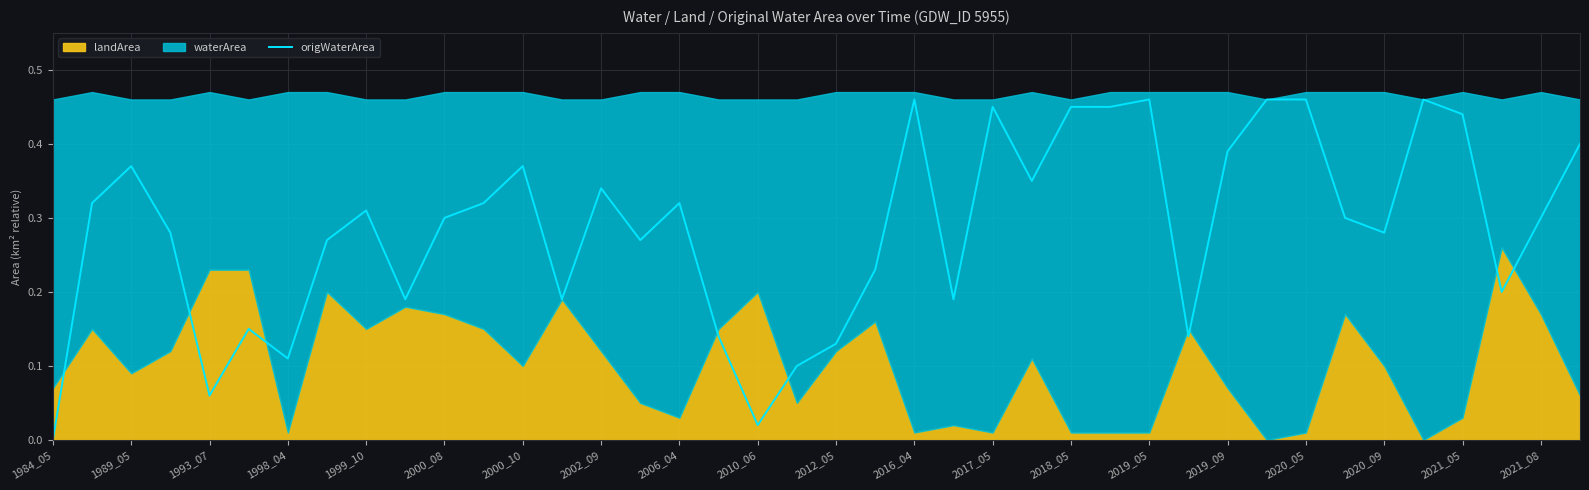

The origWaterArea series shows 0.0 at 1984_05. True or false?

True